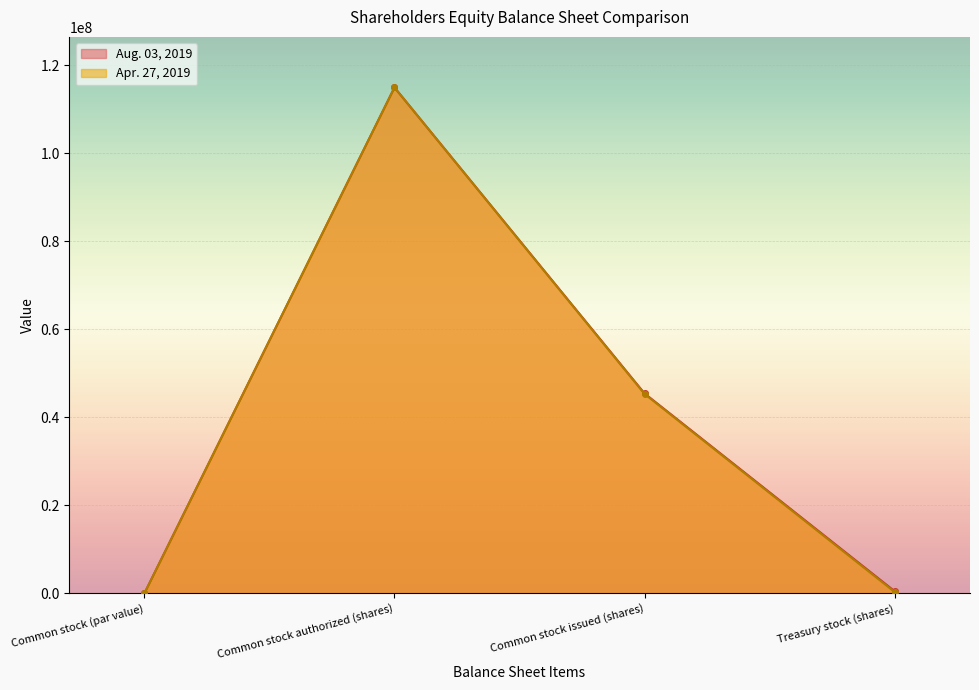

How many data points in Apr. 27, 2019 are less than 45317267?

2